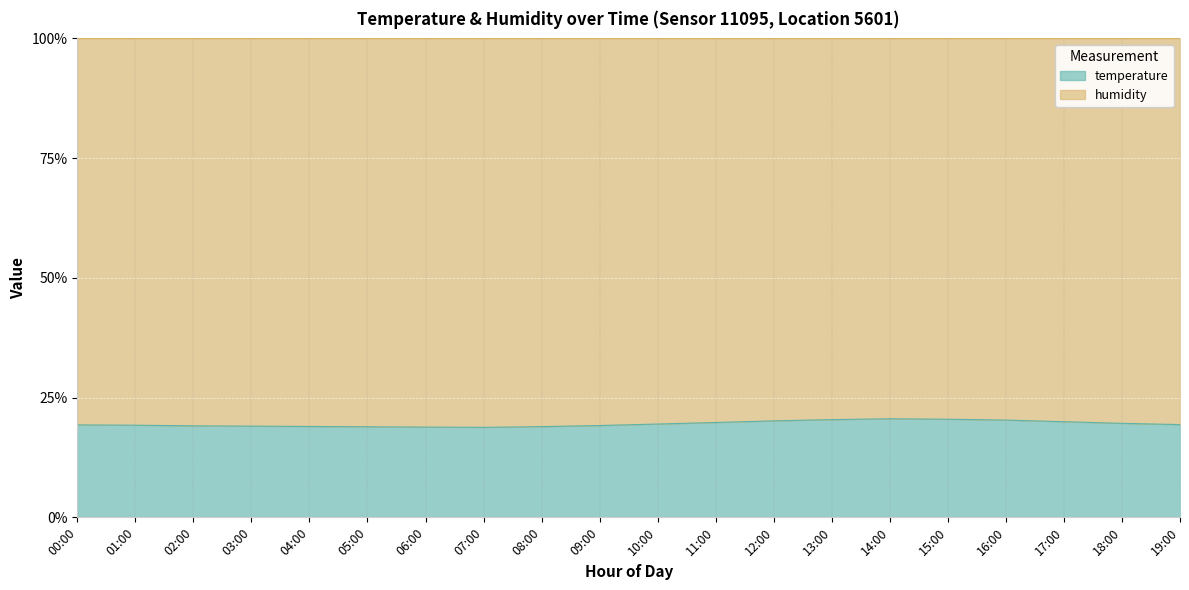

List the labels in order of value, largest first.

14:00, 15:00, 13:00, 16:00, 12:00, 17:00, 11:00, 18:00, 10:00, 19:00, 00:00, 01:00, 09:00, 02:00, 03:00, 04:00, 08:00, 05:00, 06:00, 07:00